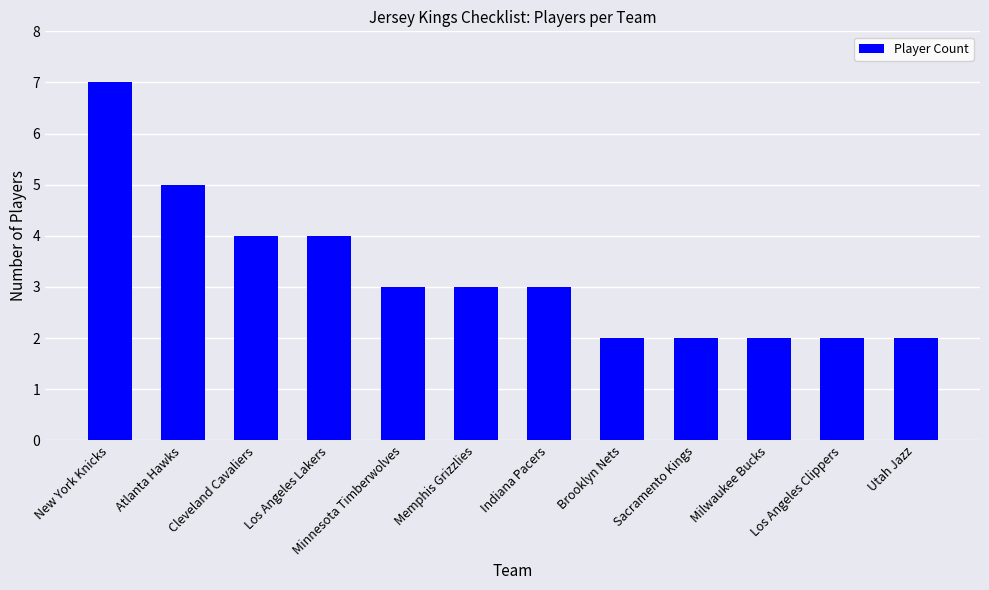

What is the label of the 2nd bar from the left?

Atlanta Hawks